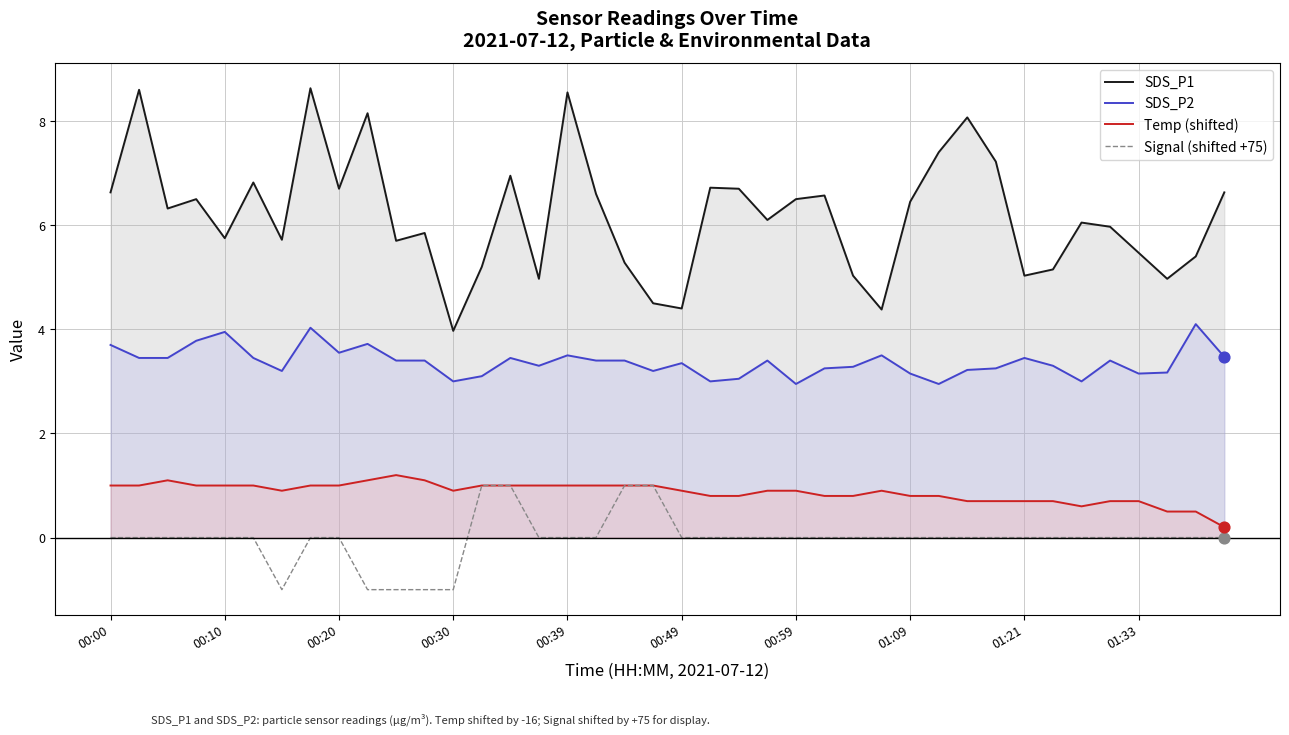

What are all the series names shown in the legend?

SDS_P1, SDS_P2, Temp (shifted), Signal (shifted +75)